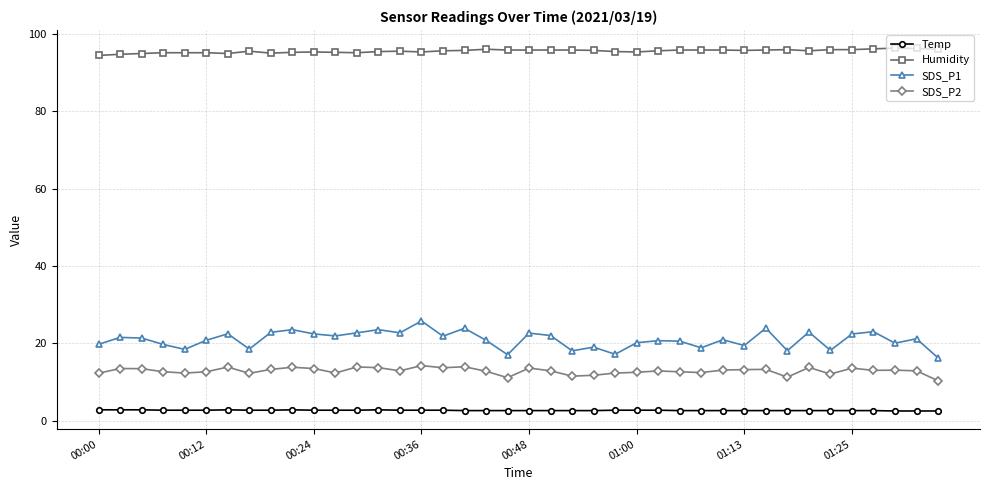

True or false: SDS_P1 and Humidity intersect in this chart.

False